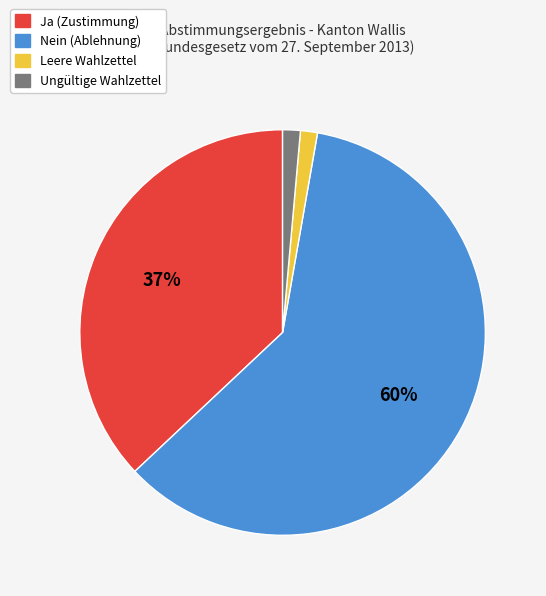

True or false: Leere Wahlzettel accounts for 1% of the total.

True